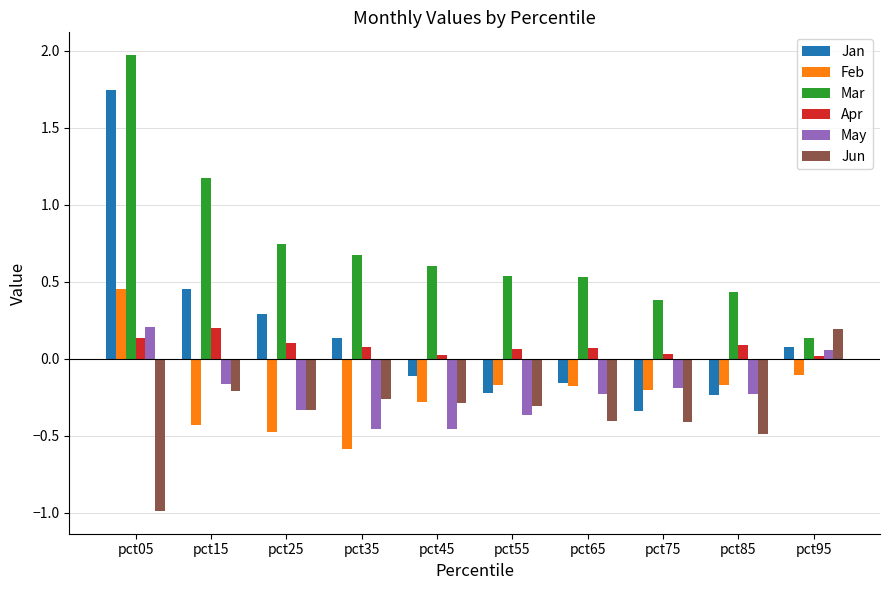

What is the spread (max minus min) of values at pct75?

0.8